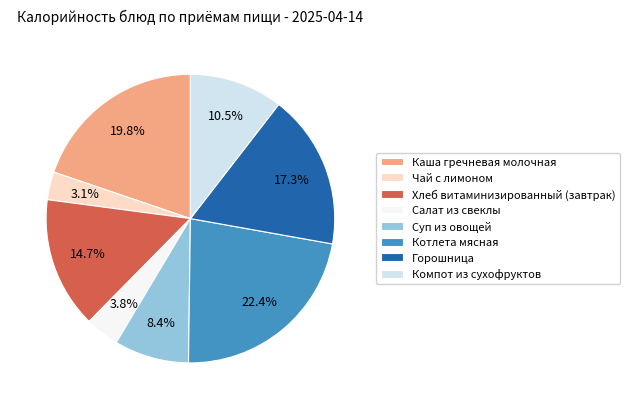

Which slice is the largest?

Котлета мясная